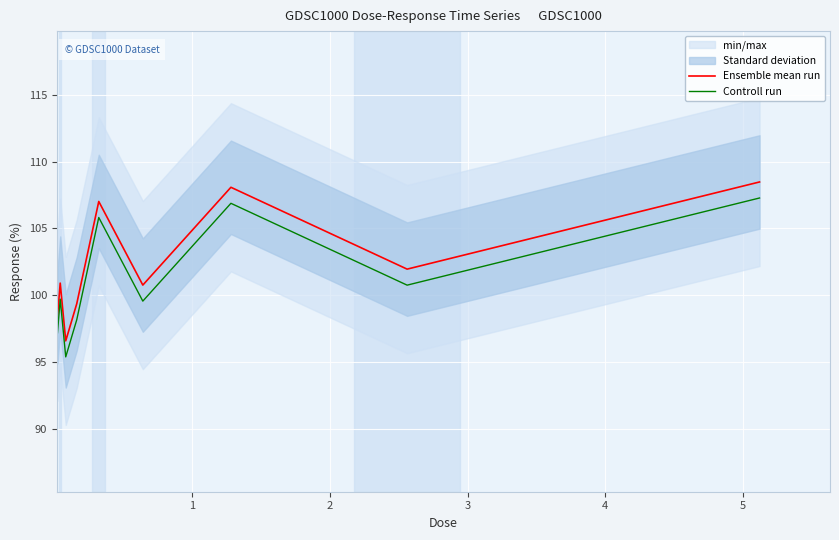

True or false: Ensemble mean run and Controll run cross at least once.

False